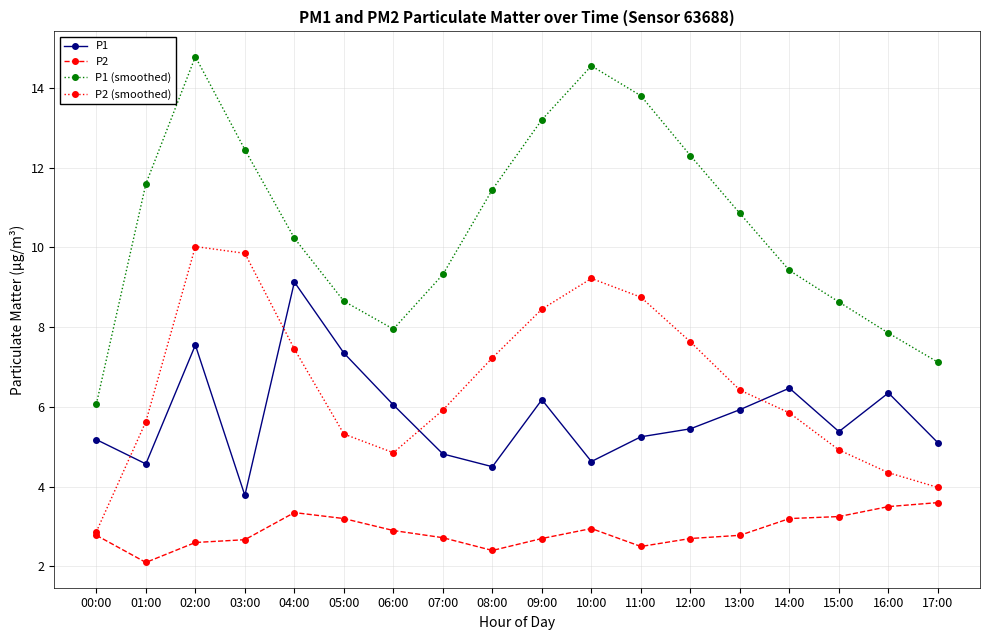

What is the minimum value shown in the chart?

2.1